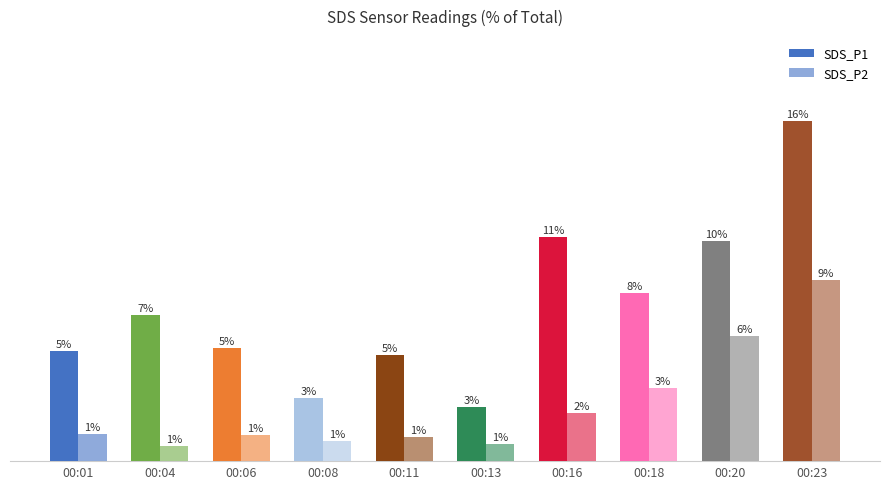

Reading left to right, transcribe all the data shown in this chart.

SDS_P1: 5.2	7.0	5.4	3.0	5.0	2.6	10.7	8.0	10.5	16.2
SDS_P2: 1.3	0.7	1.3	0.9	1.1	0.8	2.3	3.5	5.9	8.6